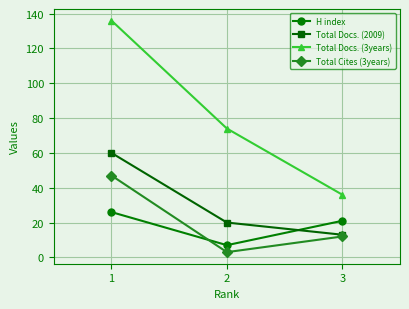

Between 1 and 3, which series saw the biggest shift?

Total Docs. (3years)